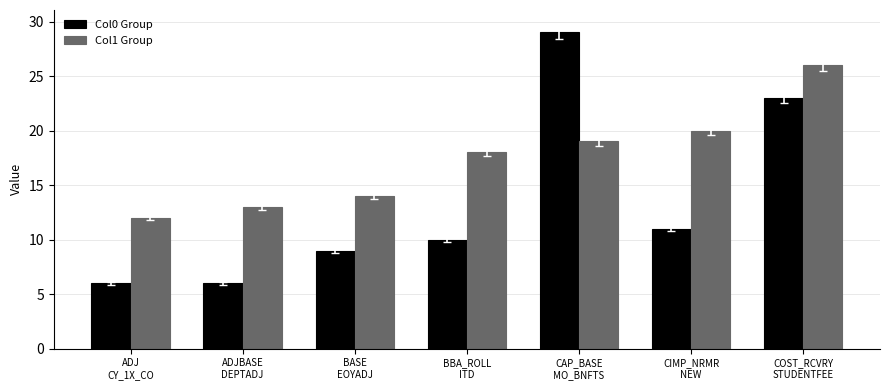

What is the label of the 2nd bar from the left?

ADJBASE
DEPTADJ